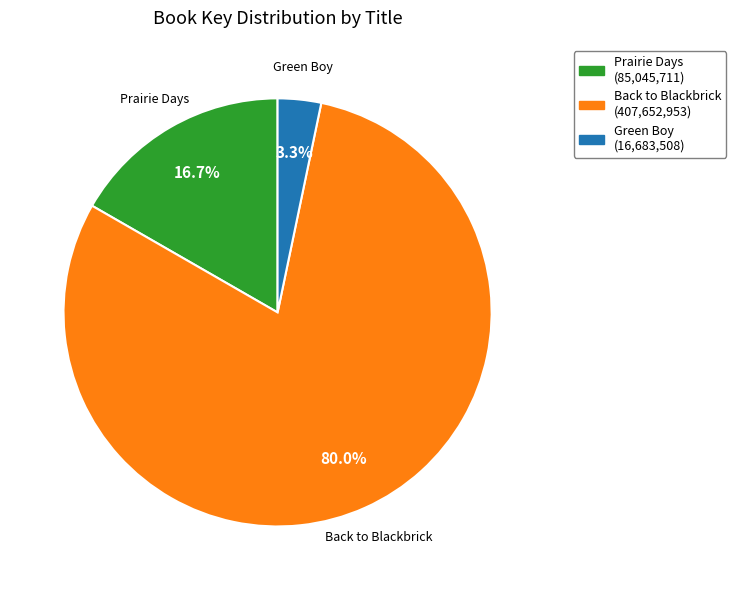

Between Prairie Days and Back to Blackbrick, which is larger?

Back to Blackbrick